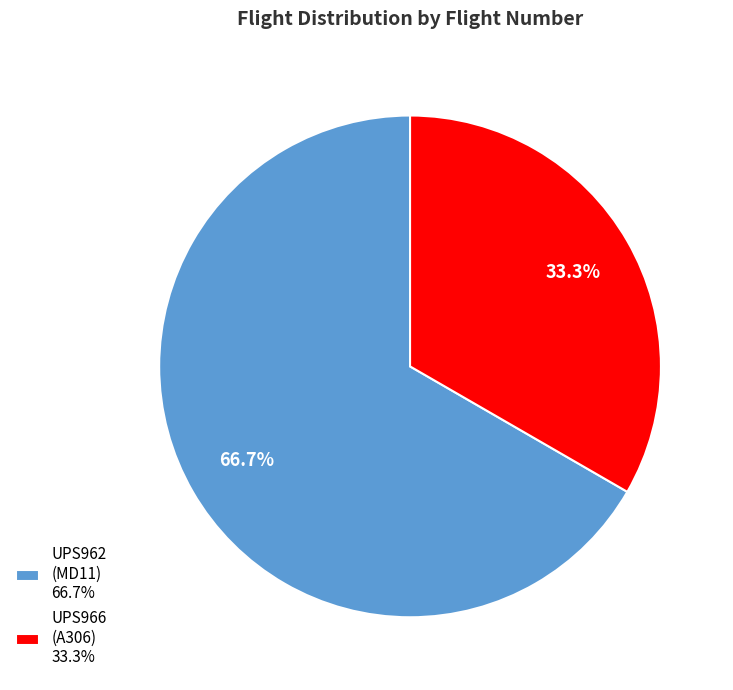

Which category has the smallest portion of the pie?

UPS966